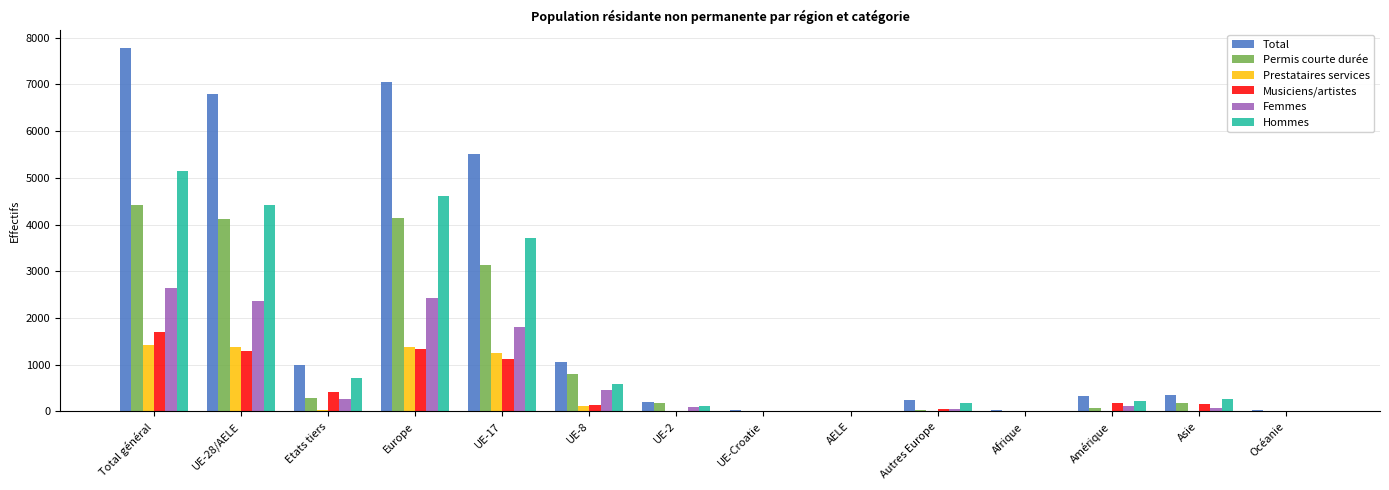

Read the Permis courte durée value at Total général.

4409